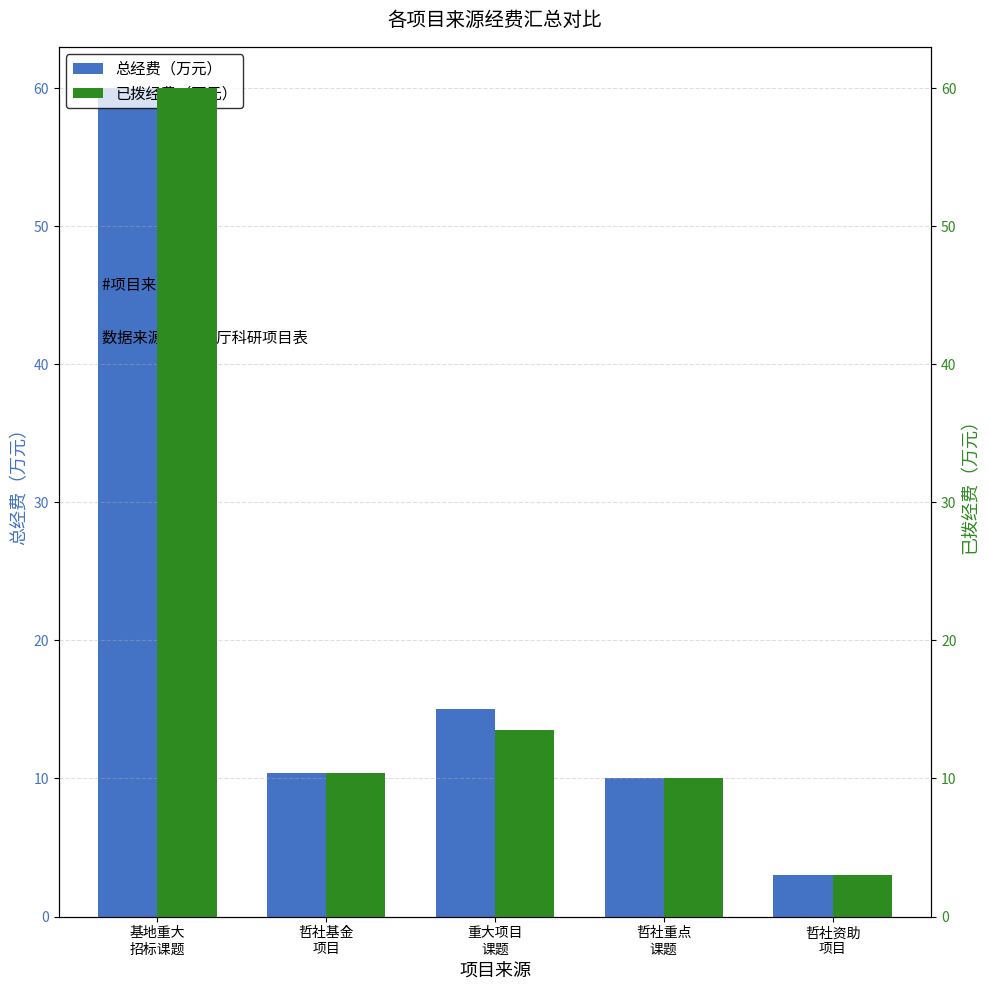

At which label does 总经费（万元） reach its minimum?

哲社资助
项目